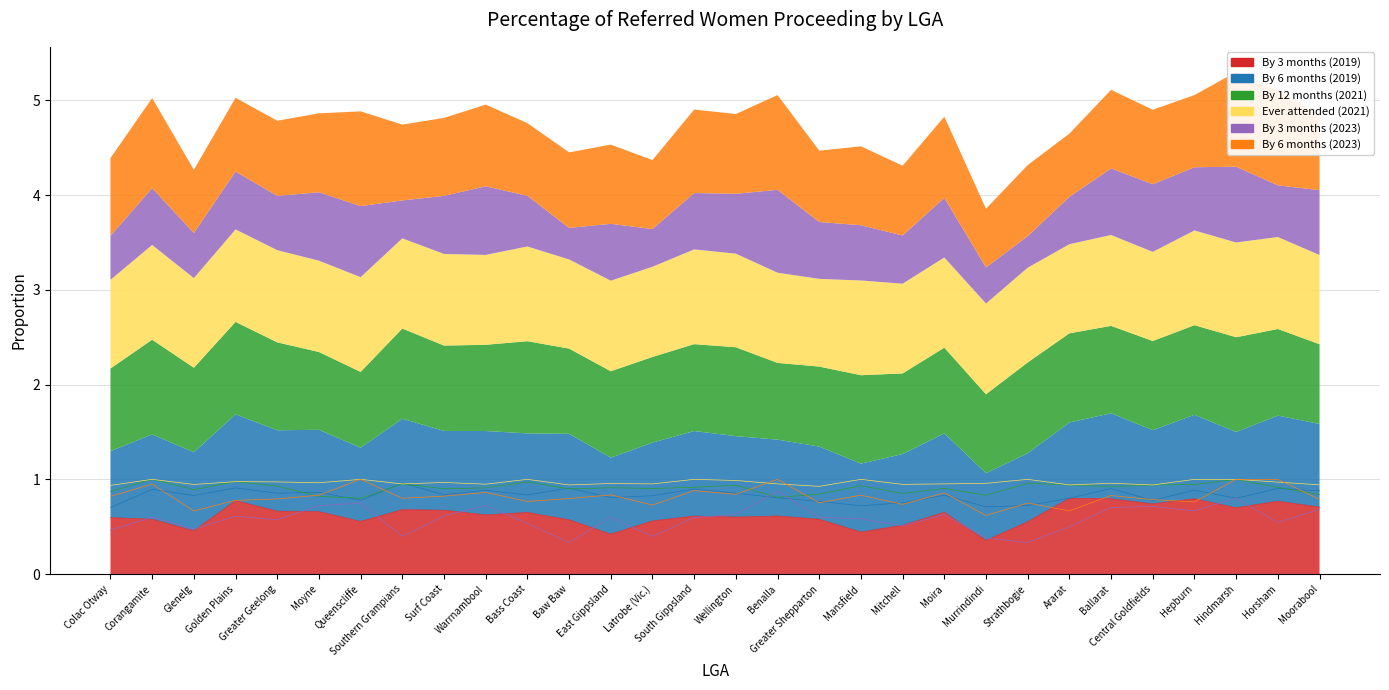

What is the smallest value displayed?

0.3